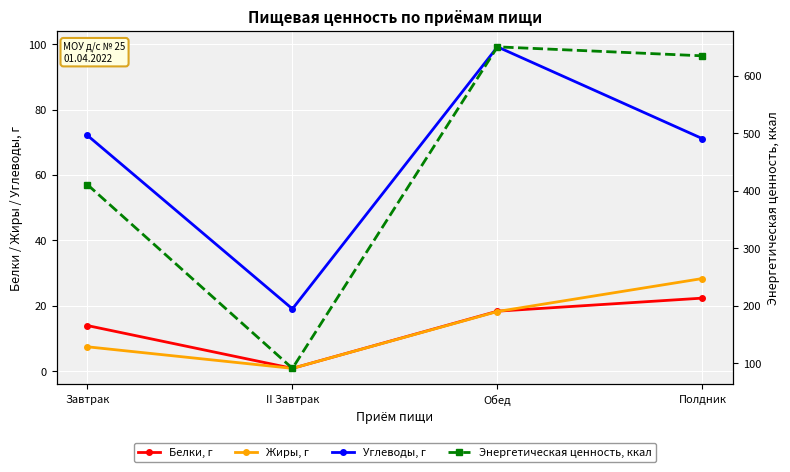

What is the sum of all Углеводы, г values?

261.4